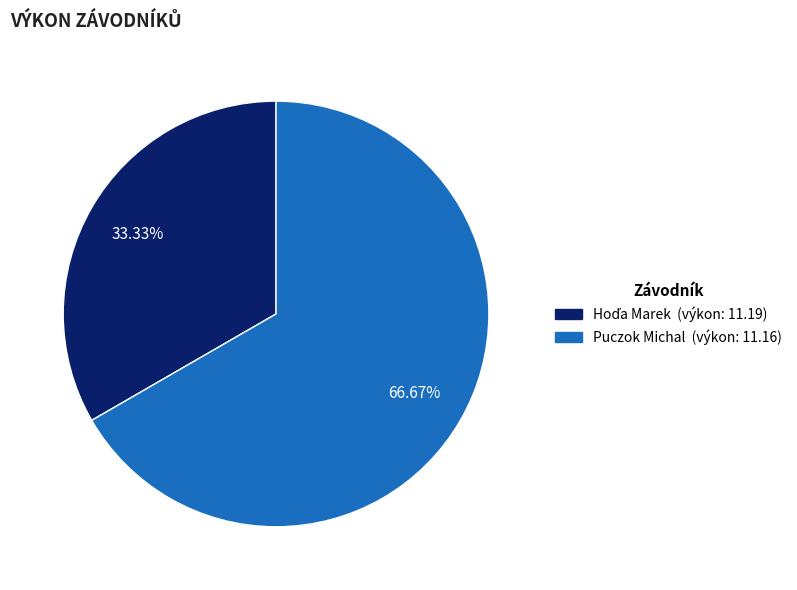

Is Puczok Michal the majority of the pie?

Yes